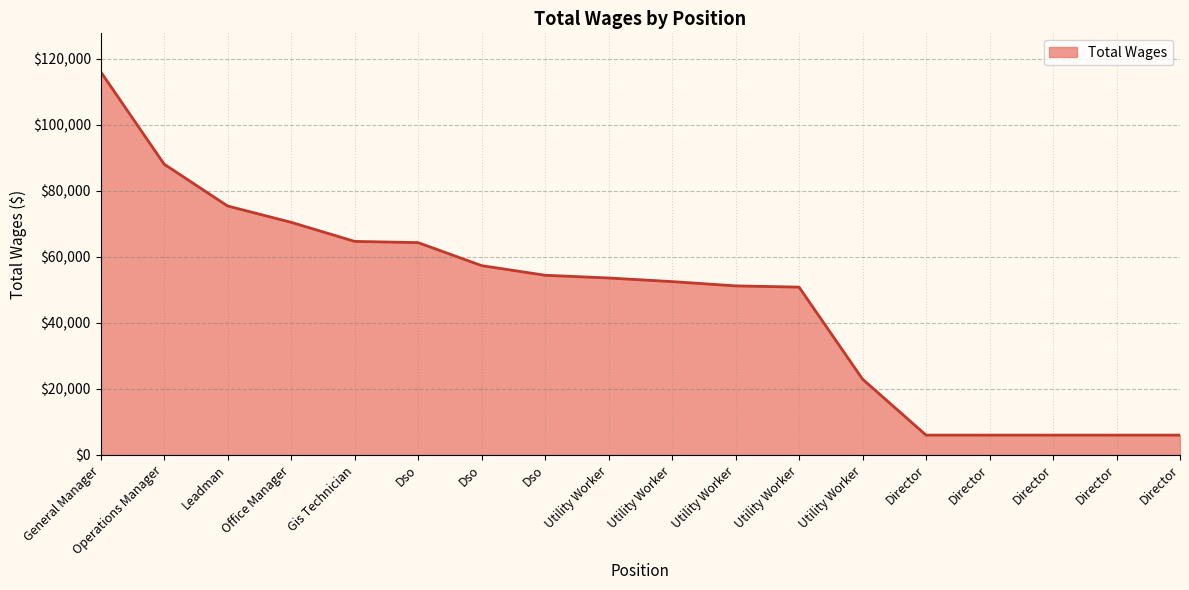

Is this an area chart (filled region under the line)?

Yes